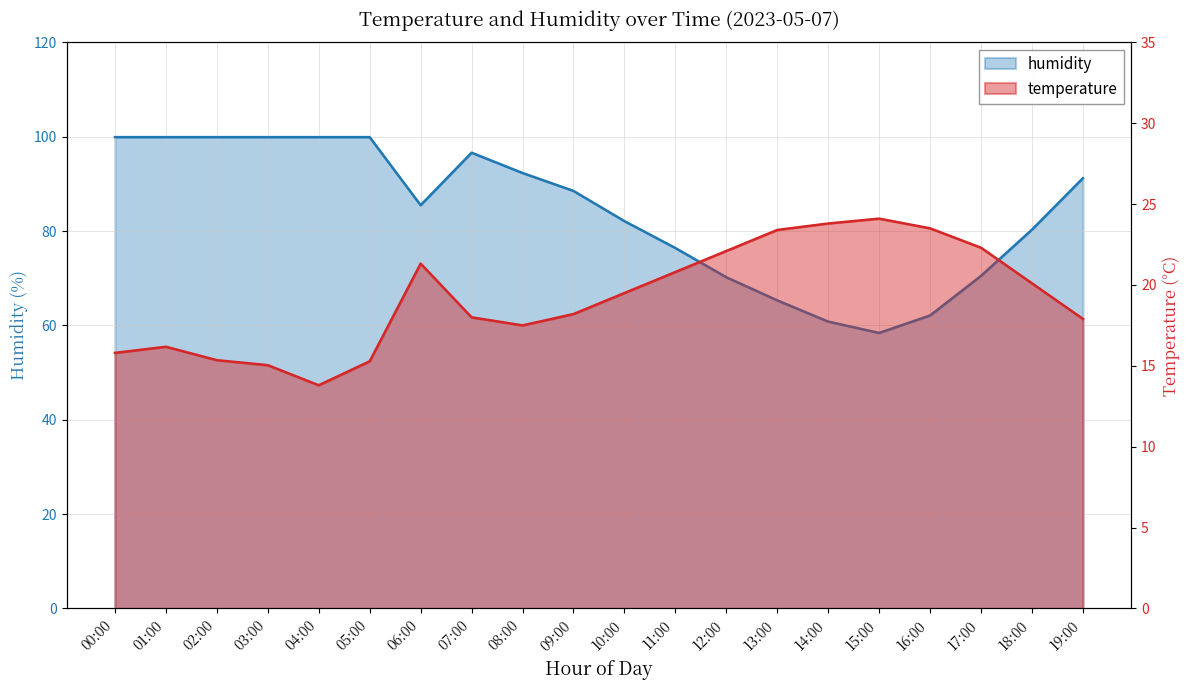

How many interior local peaks does the humidity series have?

1